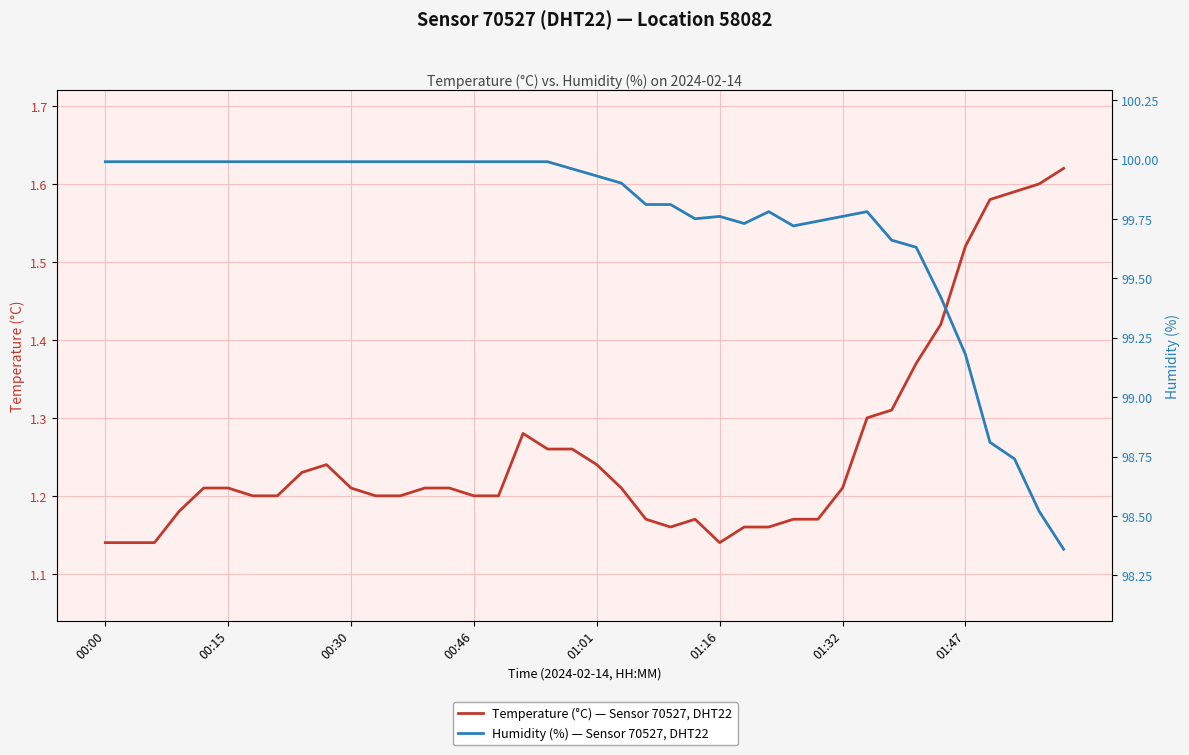

Is the value of Temperature (°C) — Sensor 70527, DHT22 at 10 greater than the value of Humidity (%) — Sensor 70527, DHT22 at 18?

No